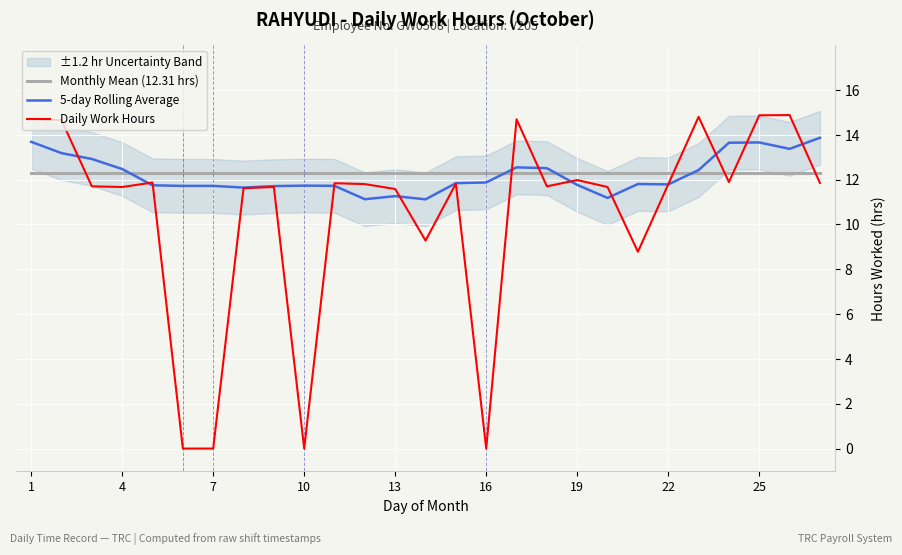

What is the label of the 27th point from the right?

1